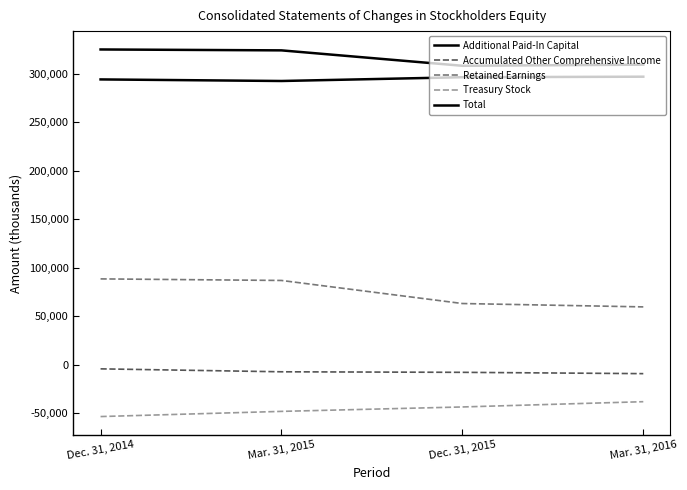

Which series changed the most between Dec. 31, 2015 and Mar. 31, 2016?

Treasury Stock